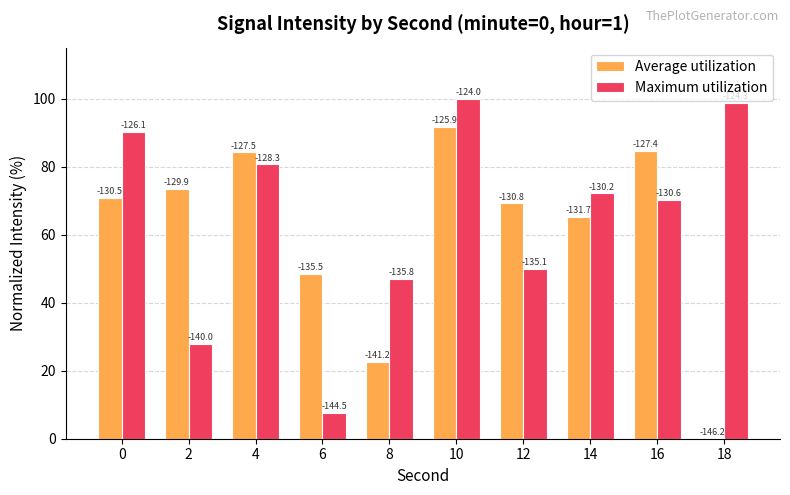

What is the difference between the highest and lowest values at 18?

98.7